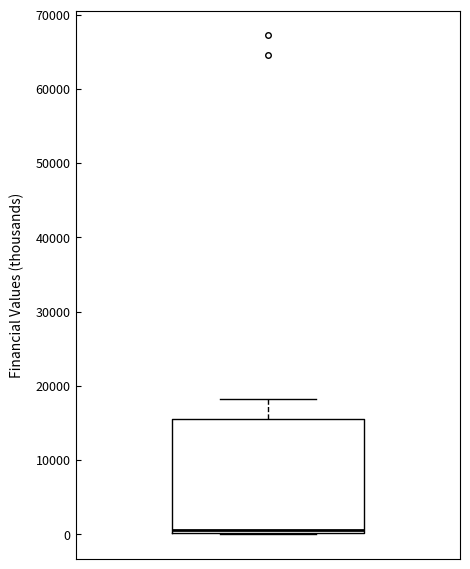

Read this box plot against the y-axis: the position of the median line, the range covered by the box, and the ends of both whiskers. The values are not printed on the chart, so give them approximately, as read against the axis.

median 1000, box 0 to 16000, whiskers 0 to 18000